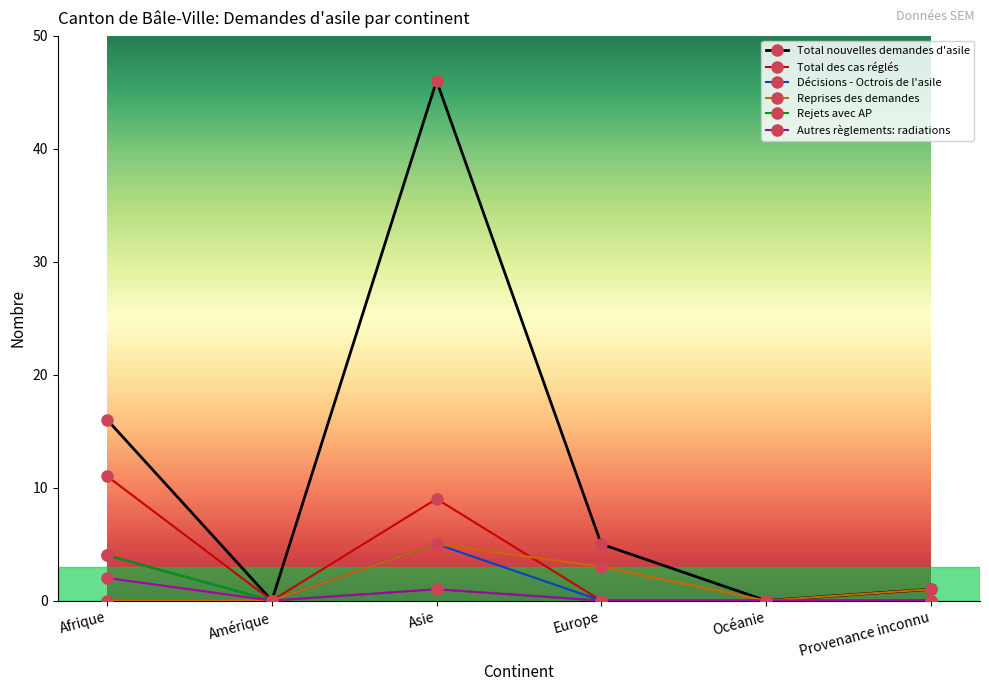

What is the difference between the Total nouvelles demandes d'asile values at Afrique and Amérique?

16